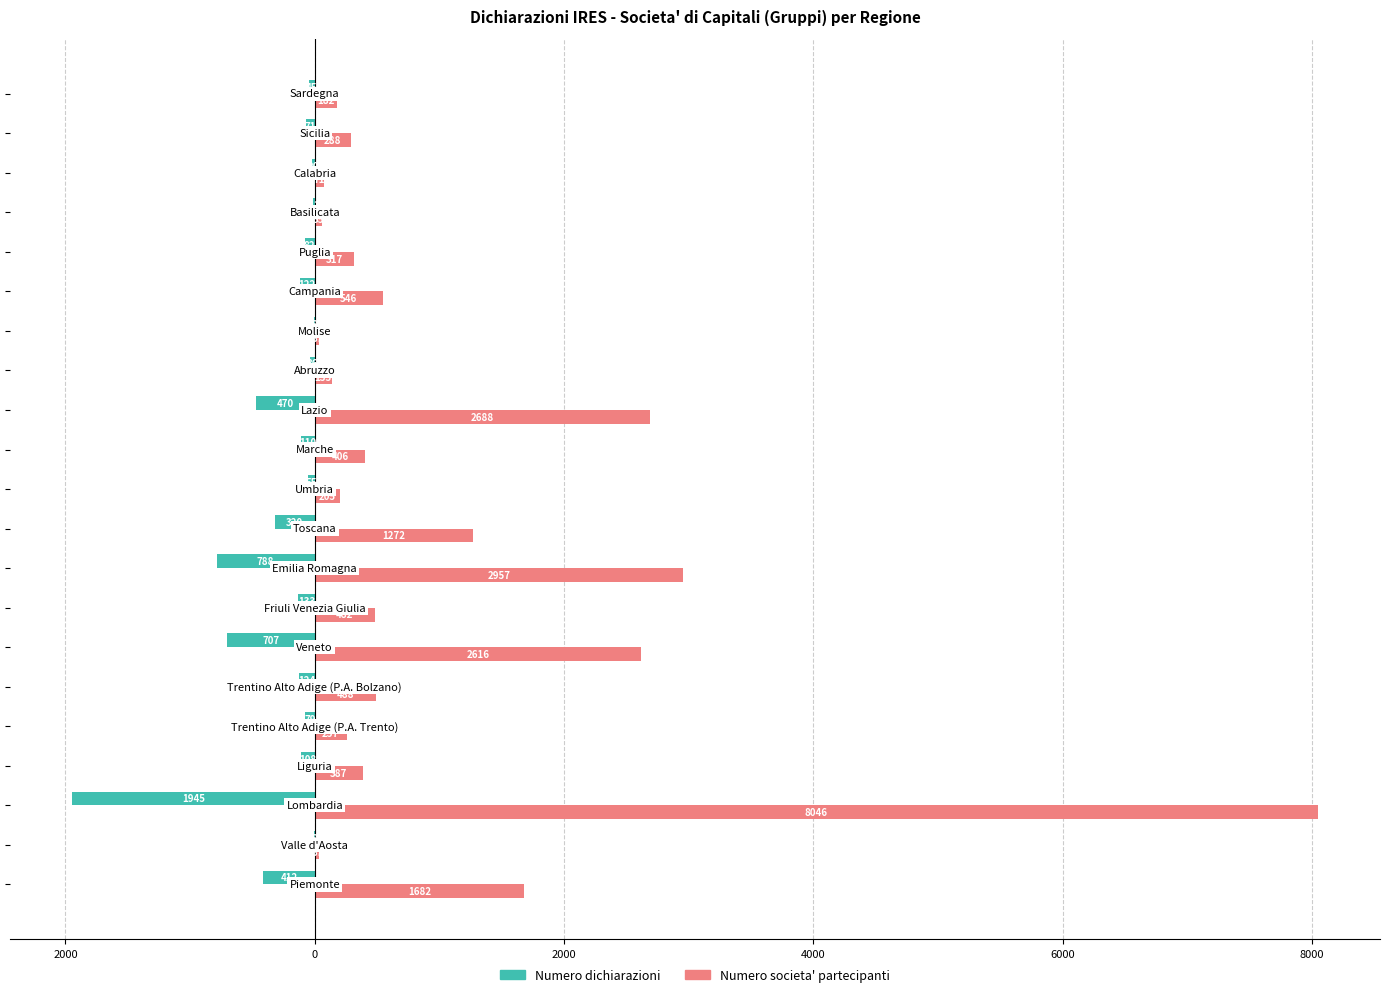

What are all the series names shown in the legend?

Numero dichiarazioni, Numero societa' partecipanti